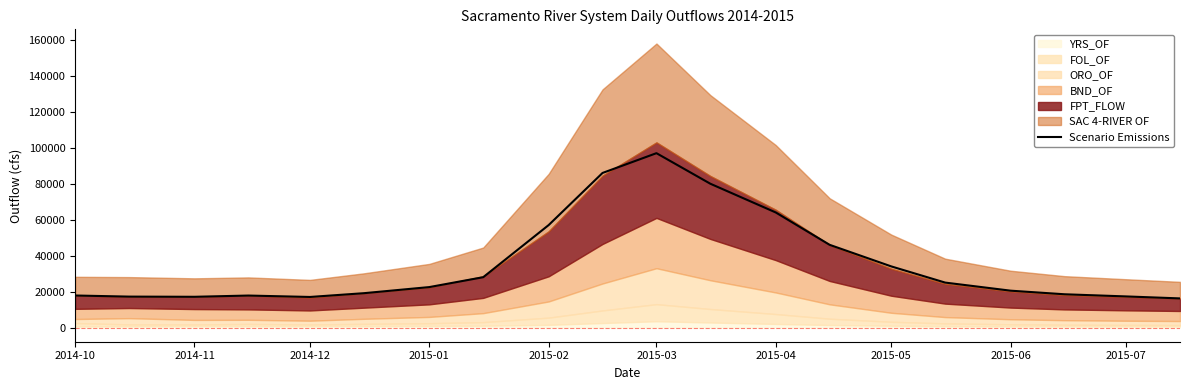

What is the minimum value shown in the chart?

16200